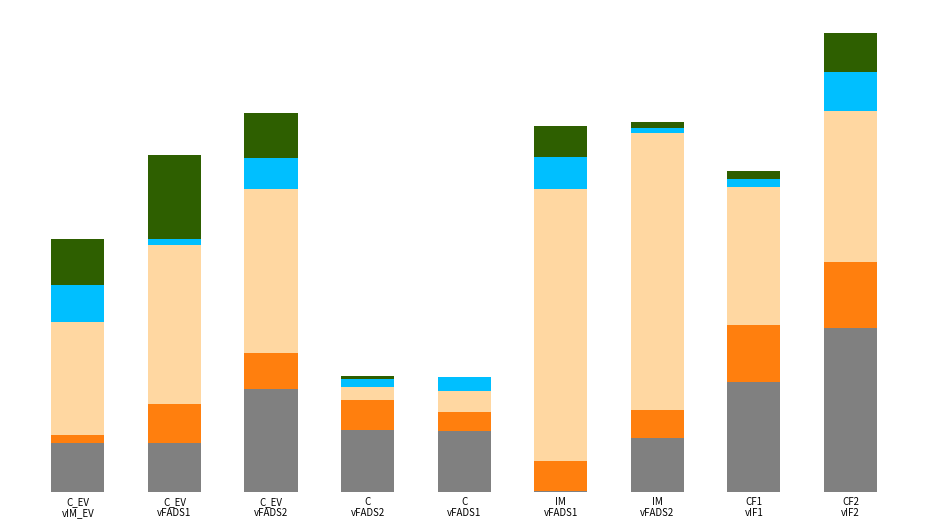

The value of dhCer_d18:0/18:0 at C
vFADS1 is 0.0. True or false?

True